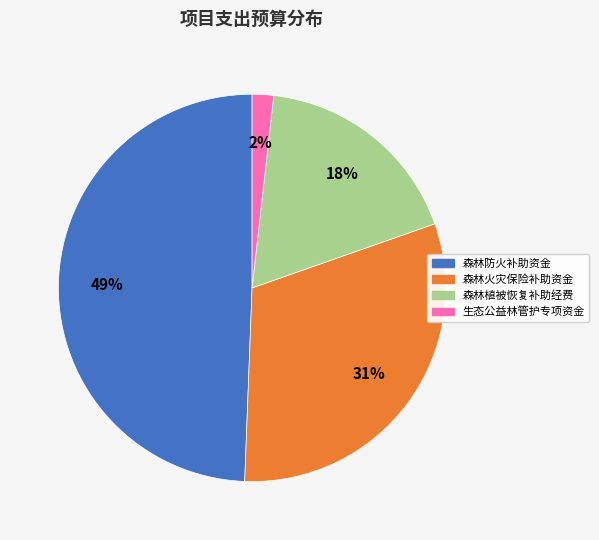

Does any single category account for the majority?

No